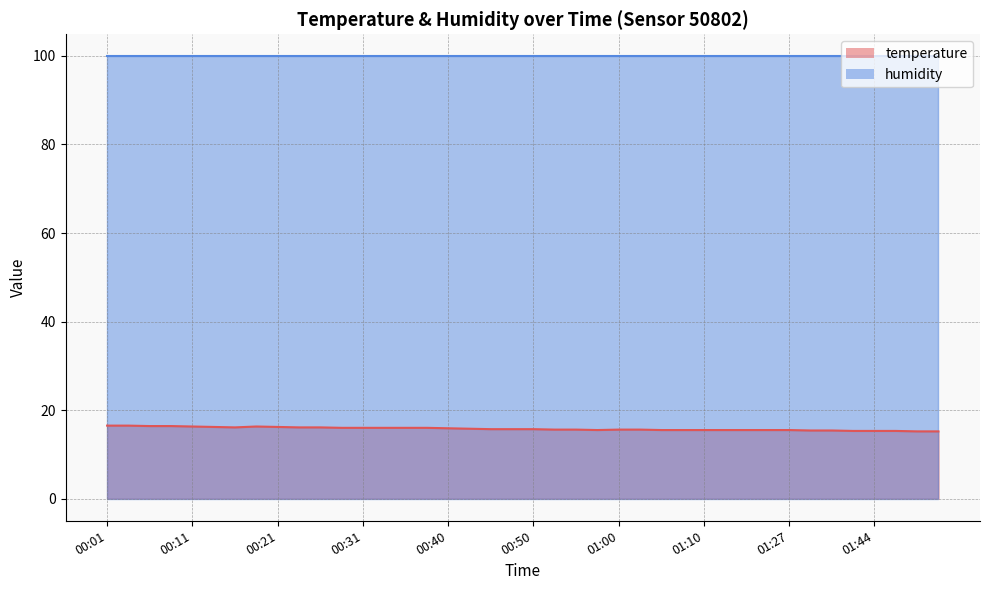

What is the smallest value displayed?

15.2